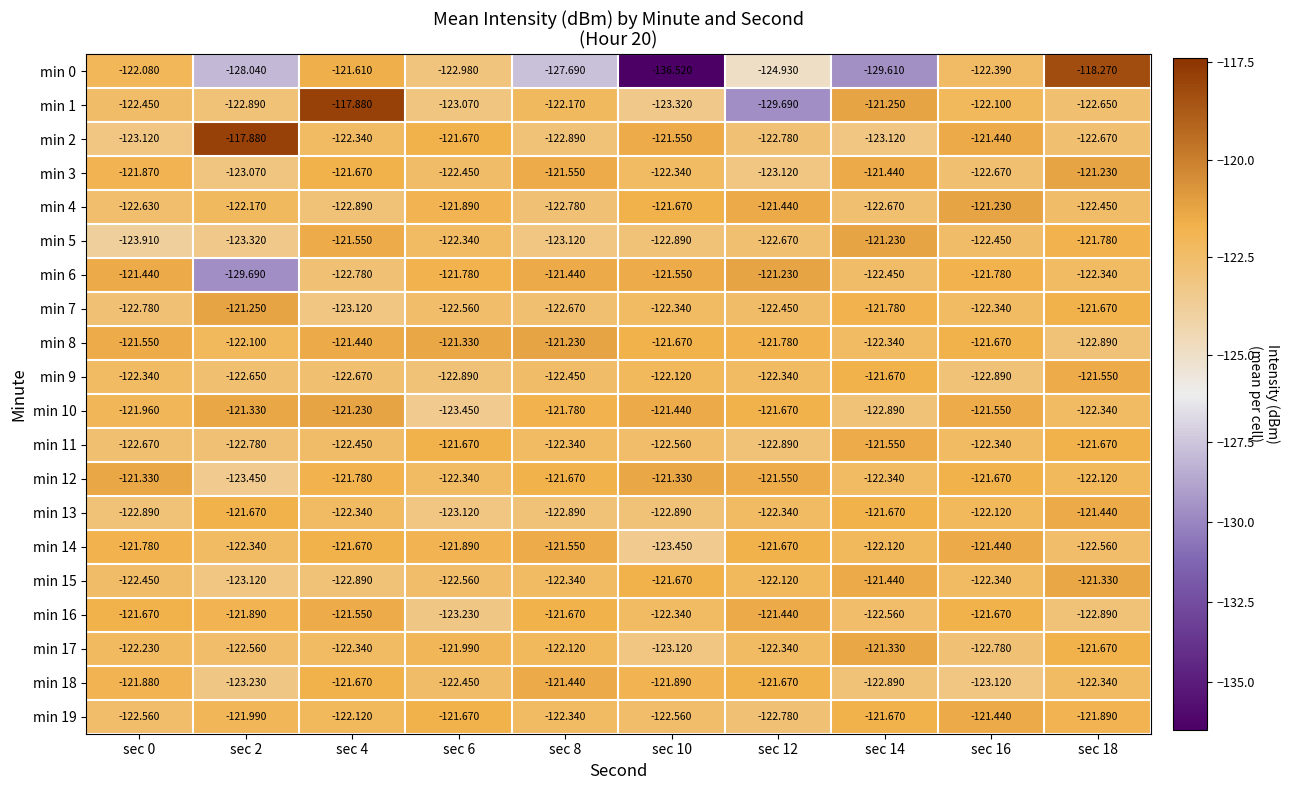

Is the value of min 3 at sec 8 greater than the value of min 19 at sec 2?

Yes